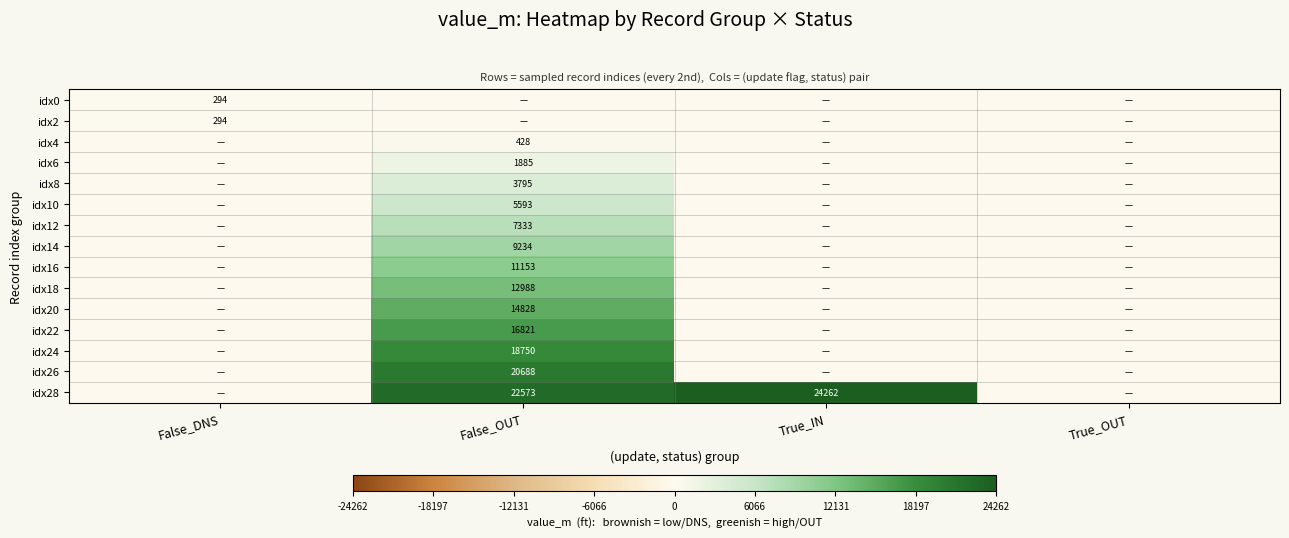

Is it true that idx16 equals 4095 at False_OUT?

False